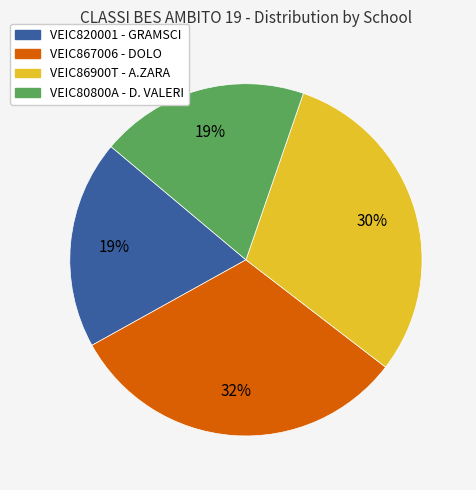

To the nearest percent, what is the average slice percentage?

25%